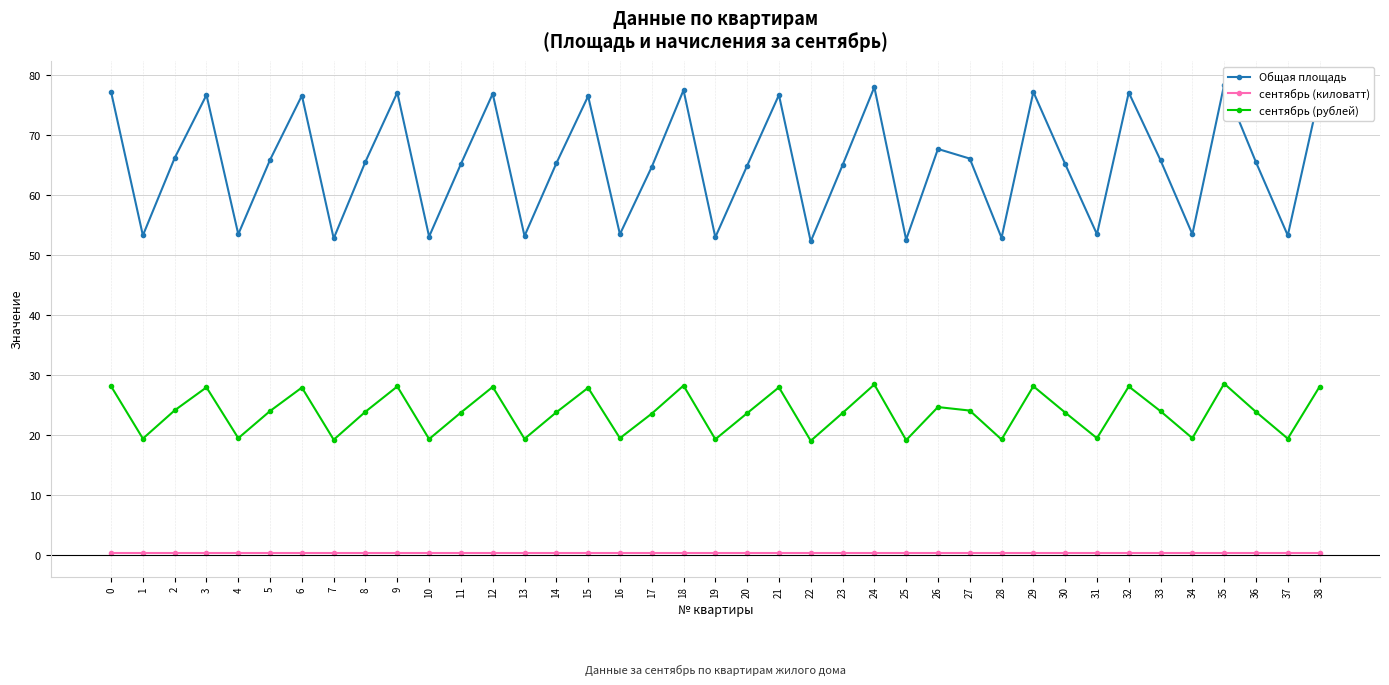

At 27, list the series in order from smallest to largest.

сентябрь (киловатт), сентябрь (рублей), Общая площадь